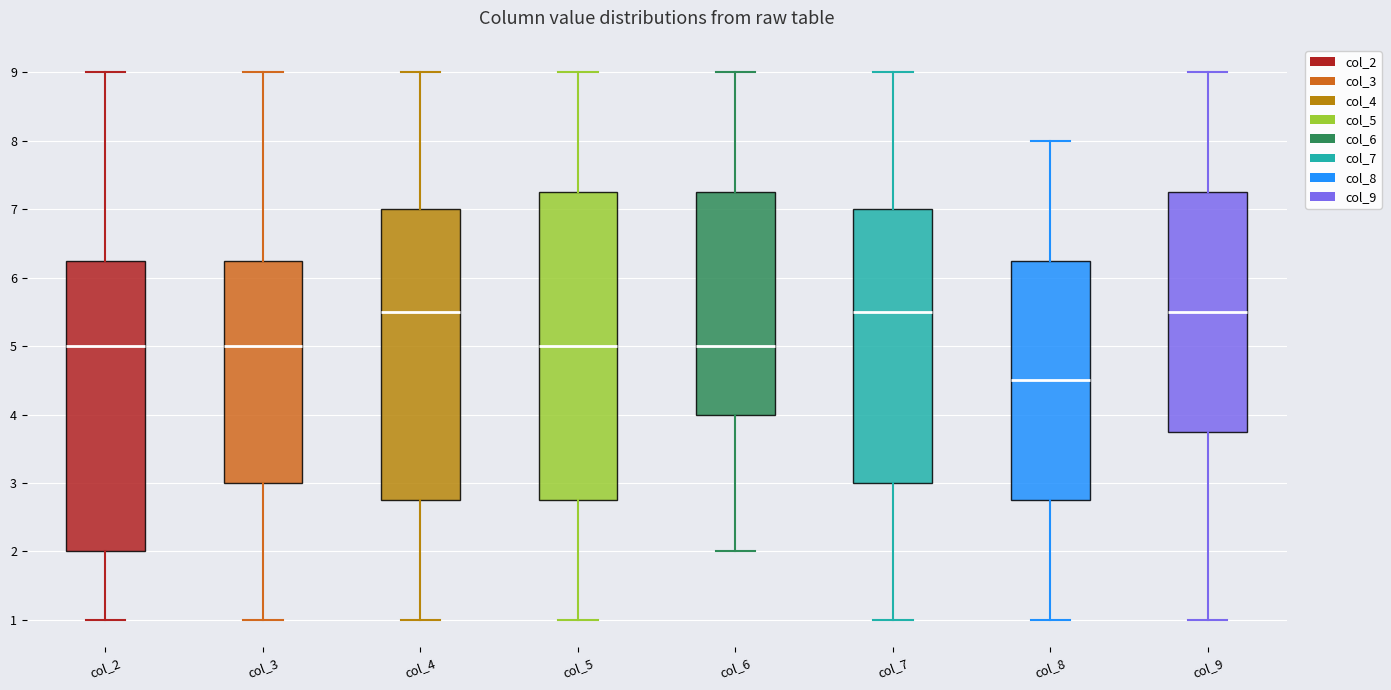

Reading left to right, read every box against the y-axis: the position of its median line, the range the box covers, and the ends of its whiskers. The values are not printed on the chart, so give them approximately, as read against the axis.

col_2: median 5.0, box 2.0 to 6.3, whiskers 1.0 to 9.0
col_3: median 5.0, box 3.0 to 6.3, whiskers 1.0 to 9.0
col_4: median 5.5, box 2.8 to 7.0, whiskers 1.0 to 9.0
col_5: median 5.0, box 2.8 to 7.3, whiskers 1.0 to 9.0
col_6: median 5.0, box 4.0 to 7.3, whiskers 2.0 to 9.0
col_7: median 5.5, box 3.0 to 7.0, whiskers 1.0 to 9.0
col_8: median 4.5, box 2.8 to 6.3, whiskers 1.0 to 8.0
col_9: median 5.5, box 3.8 to 7.3, whiskers 1.0 to 9.0